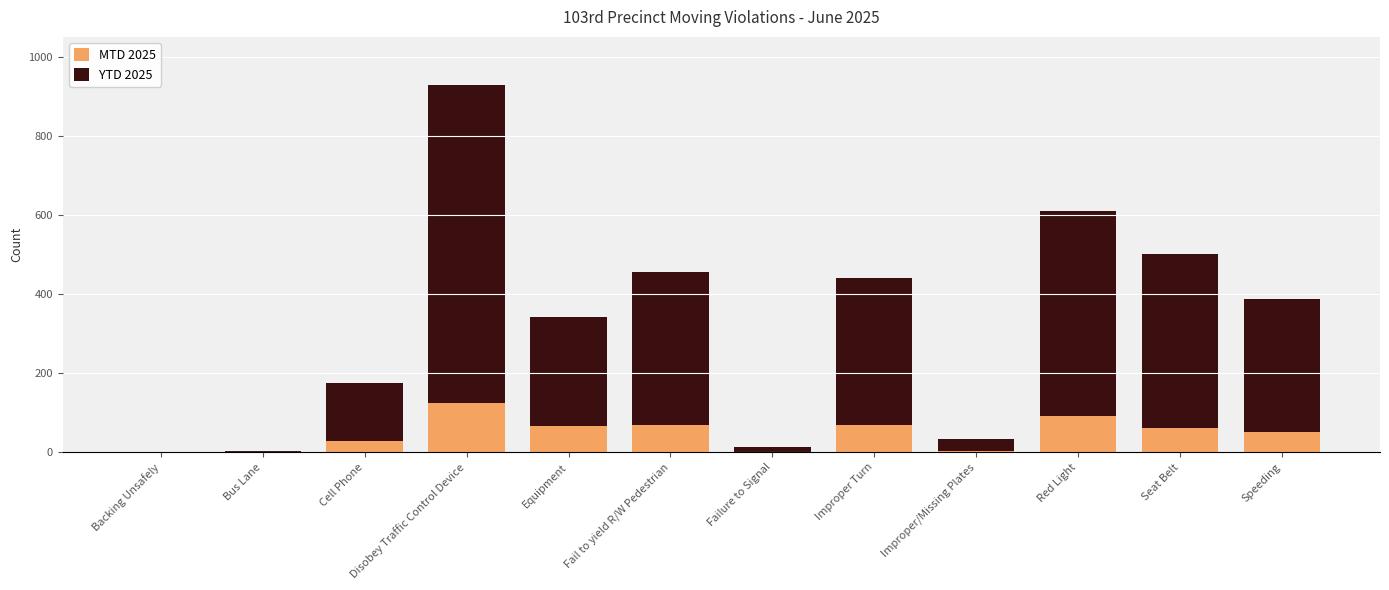

What is the total value across all series at Cell Phone?

174